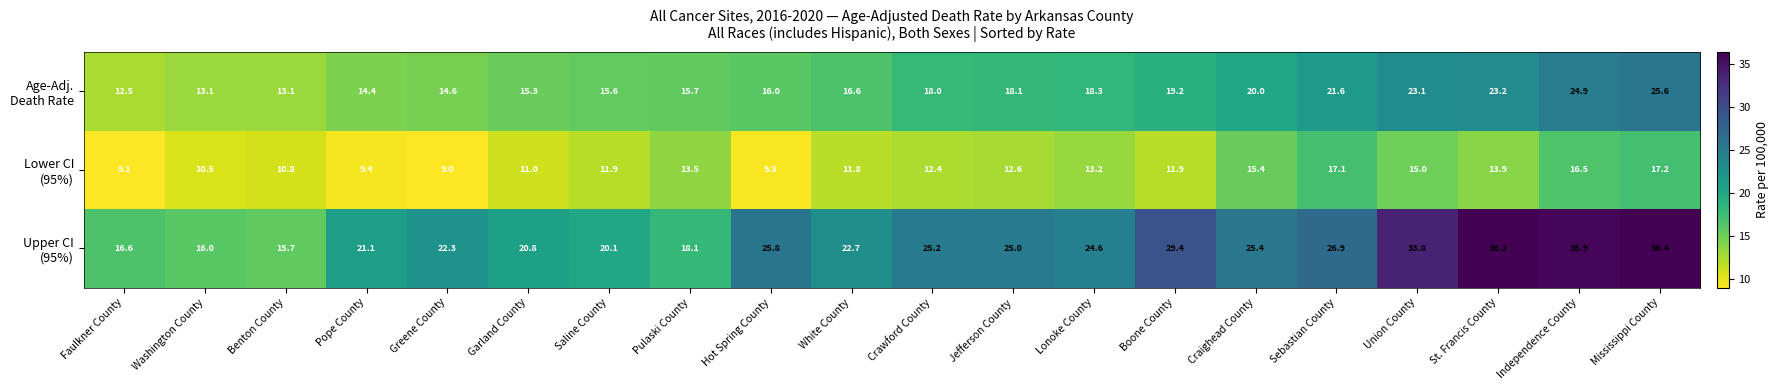

What is the difference between the highest and lowest values at Jefferson County?

12.4